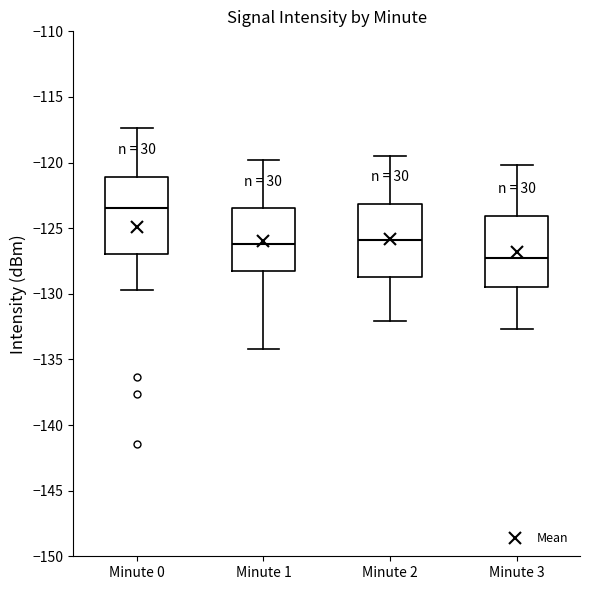

Where does the lower whisker of the box for Minute 0 end on the y-axis? The values are not printed on the chart, so give them approximately, as read against the axis.

-129.5